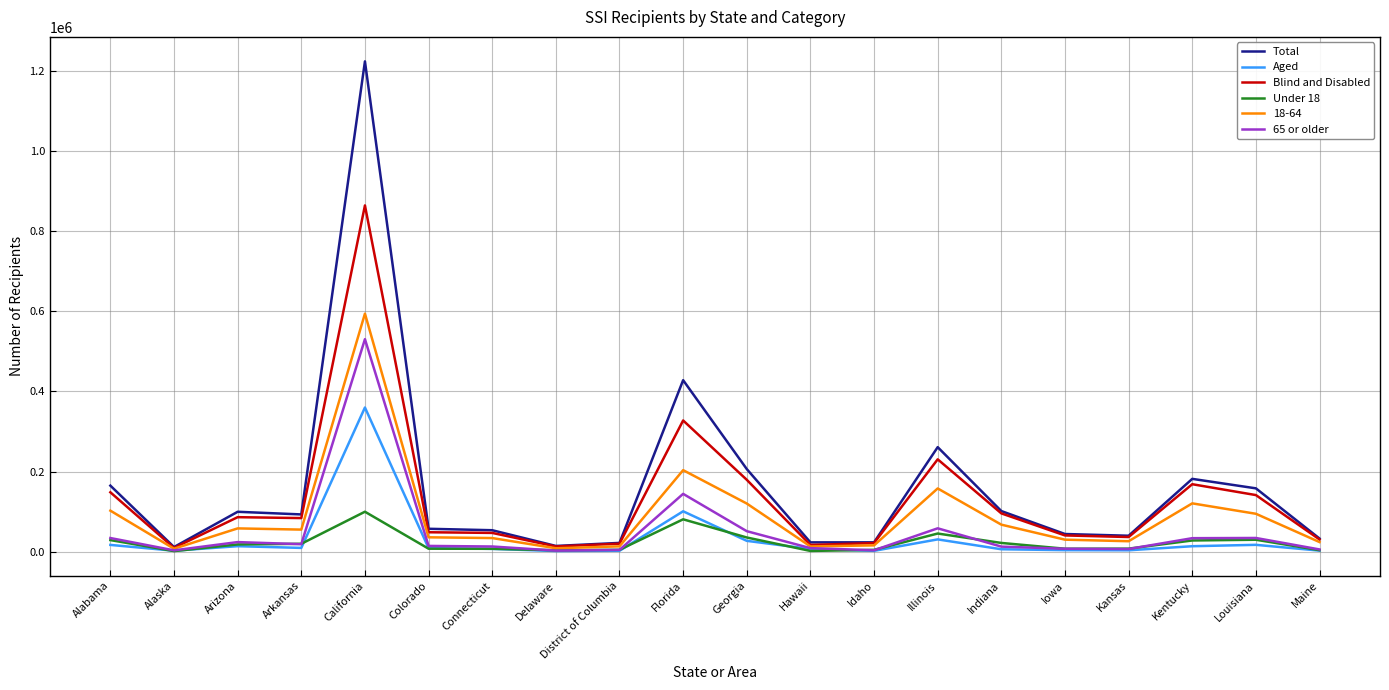

What is the lowest value of the Under 18 series?

1164